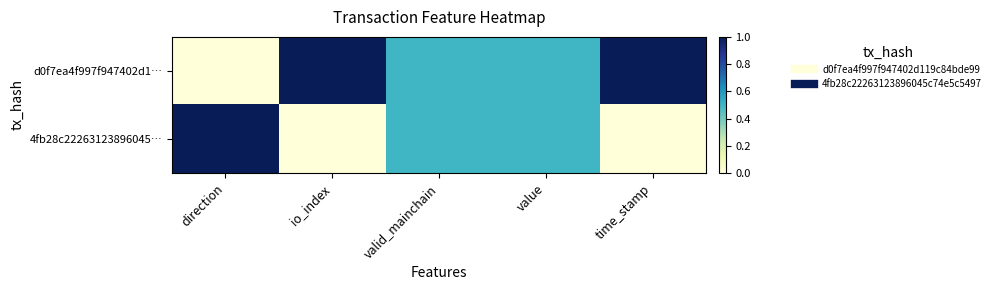

Reading left to right, list all the values displayed in this chart.

d0f7ea4f997f947402d1…: direction=0.0	io_index=1.0	valid_mainchain=0.5	value=0.5	time_stamp=1.0
4fb28c22263123896045…: direction=1.0	io_index=0.0	valid_mainchain=0.5	value=0.5	time_stamp=0.0